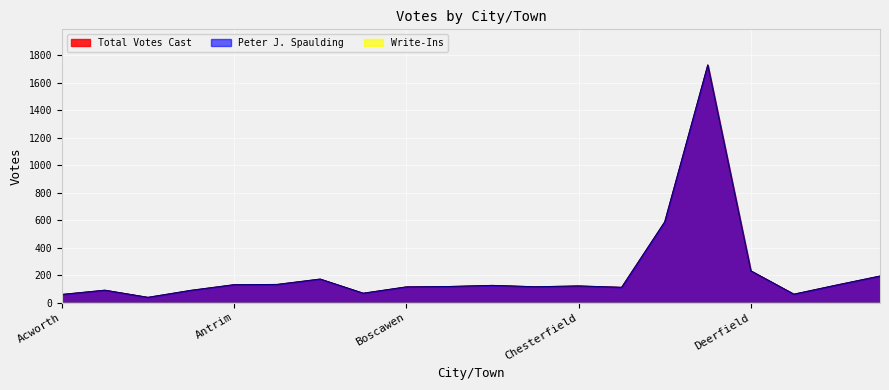

What is the difference between the Peter J. Spaulding values at Epsom and Acworth?

134